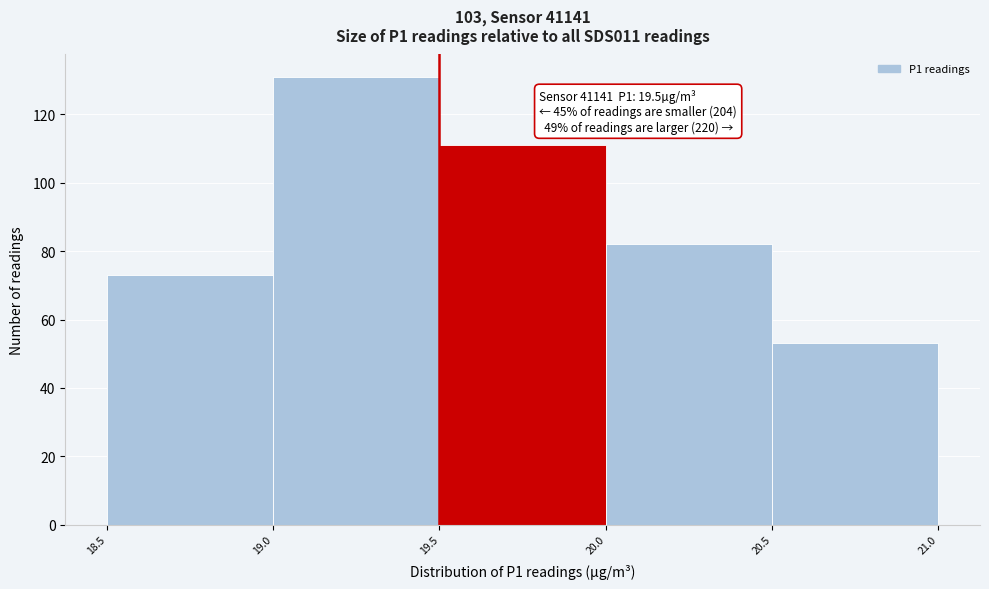

Over which range of the x-axis is the bar tallest?

19.0 to 19.5